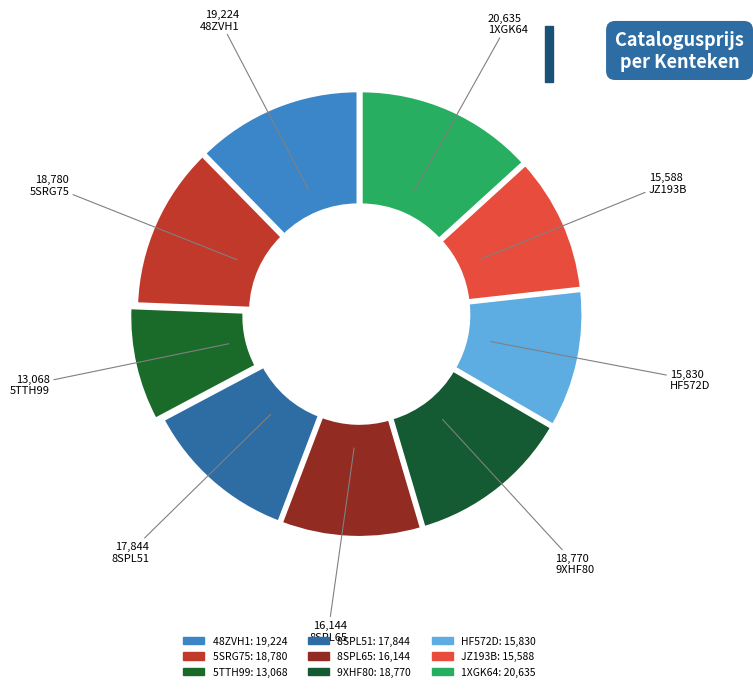

What is the change in value from 5TTH99 to 1XGK64?

+7567